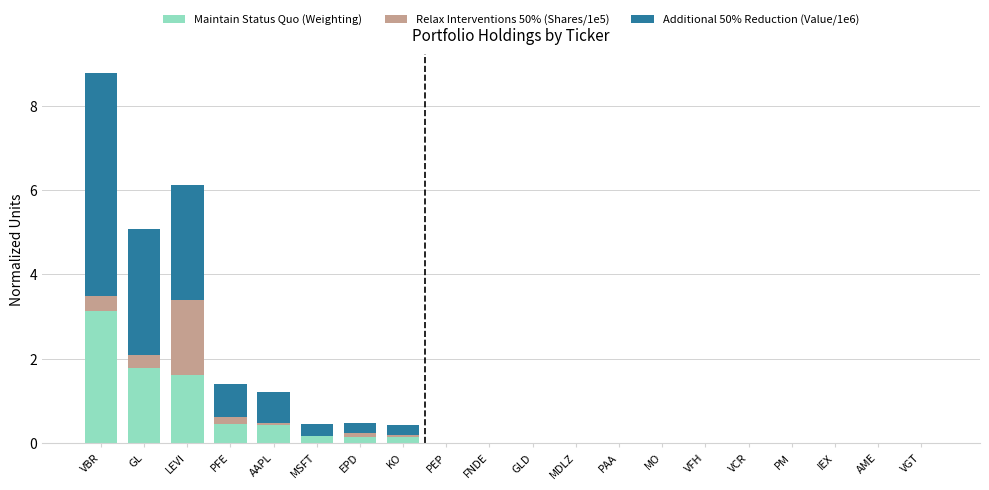

Which category has the highest value in the Maintain Status Quo (Weighting) series?

VBR